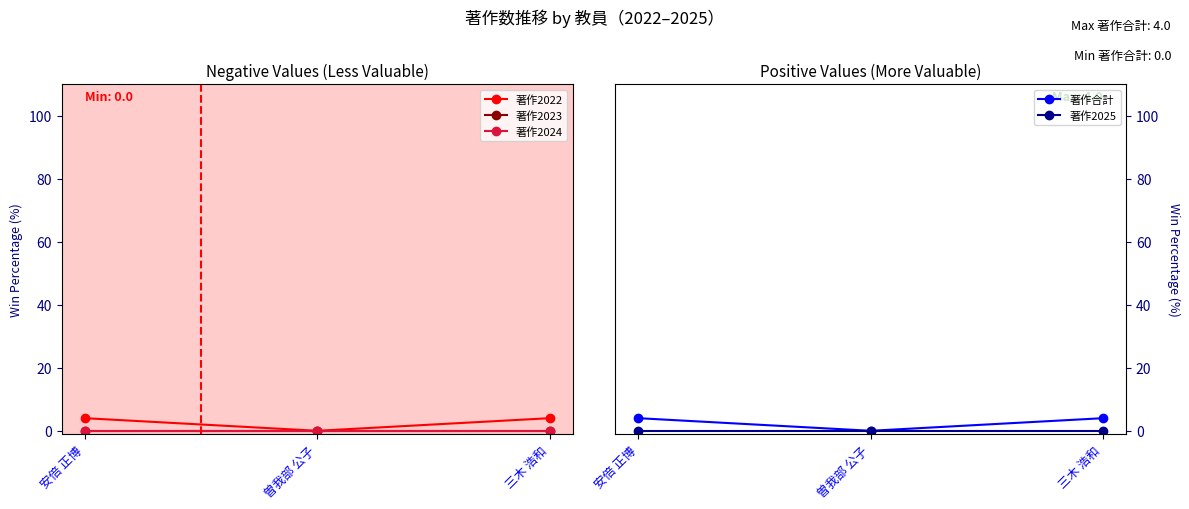

Which series has the largest range (max minus min)?

著作2022